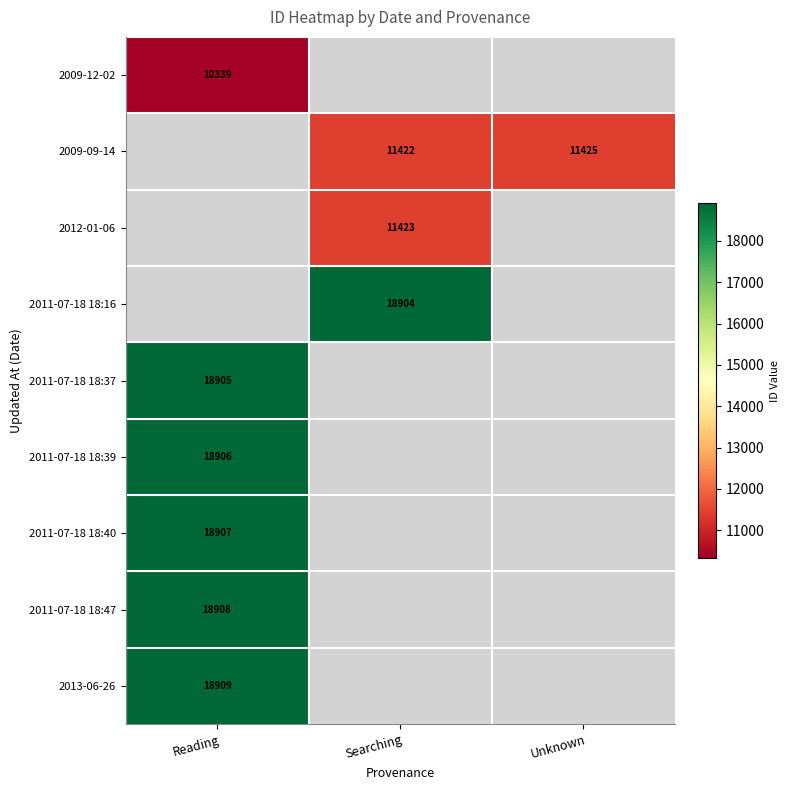

Which has a higher value, Reading or Unknown?

Unknown